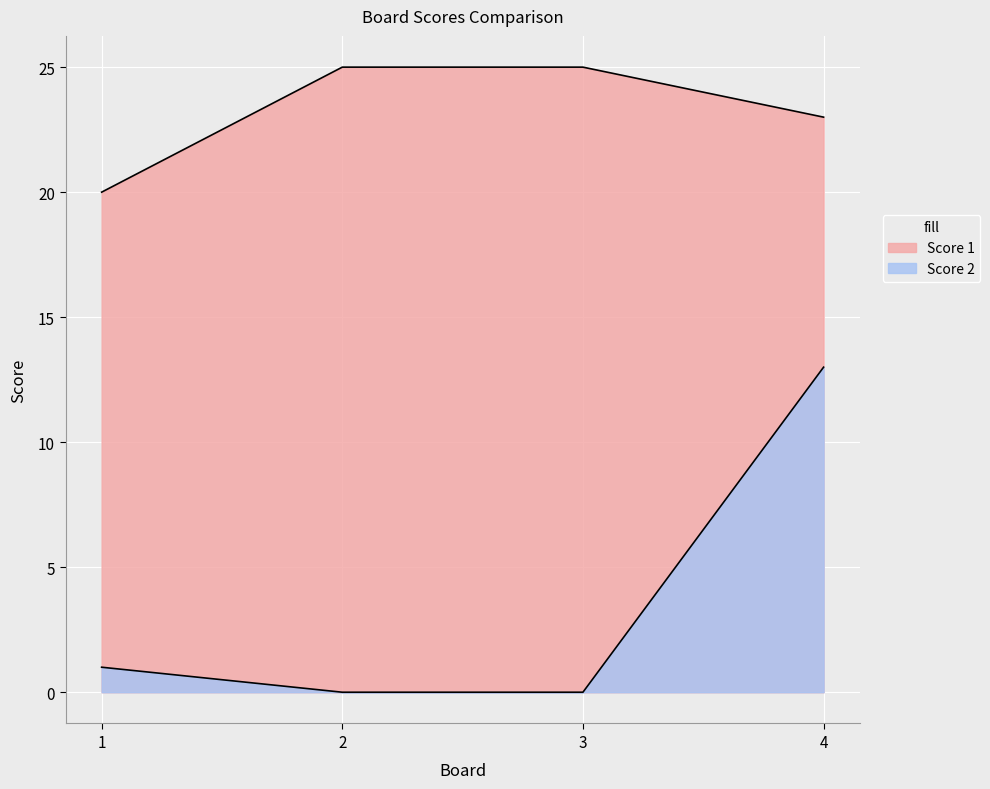

At 1, list the series in order from largest to smallest.

Score 1, Score 2